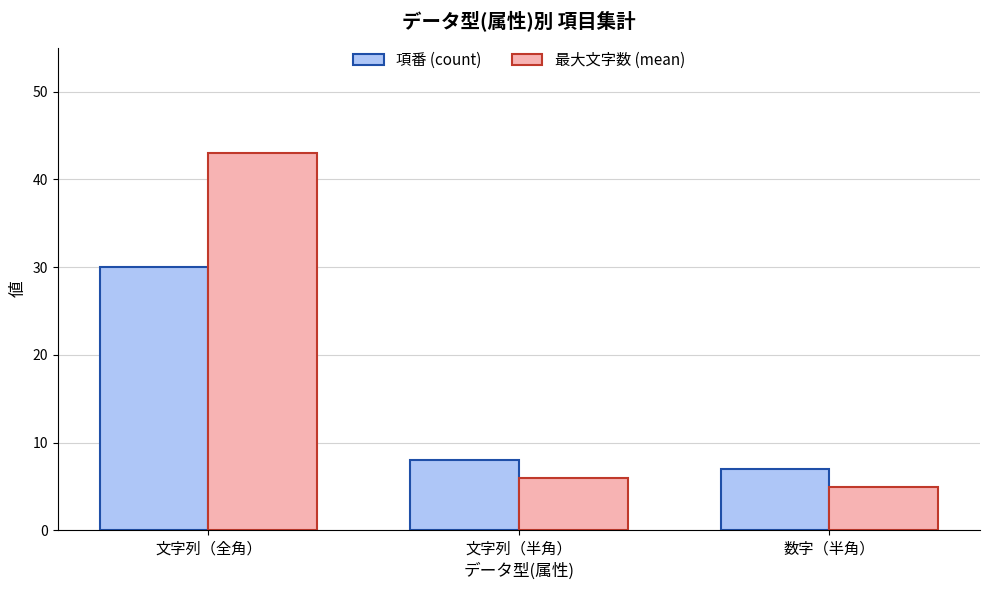

List the series in order of their peak value, highest first.

最大文字数 (mean), 項番 (count)